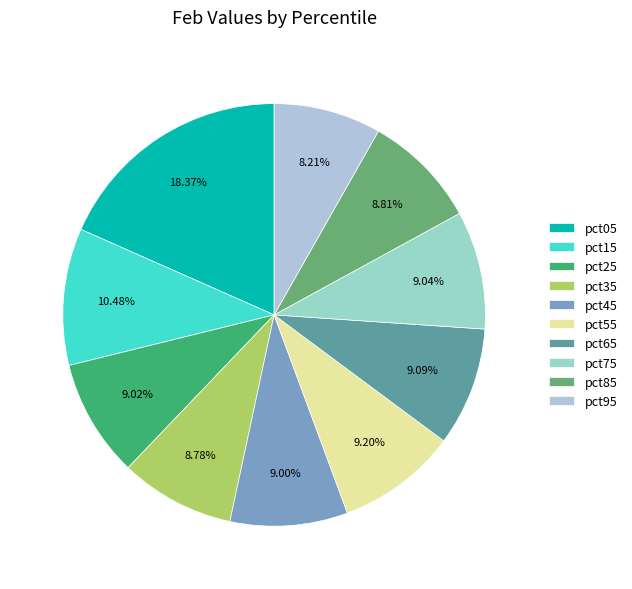

To the nearest percent, what is the difference between the largest and smallest slice percentages?

10%